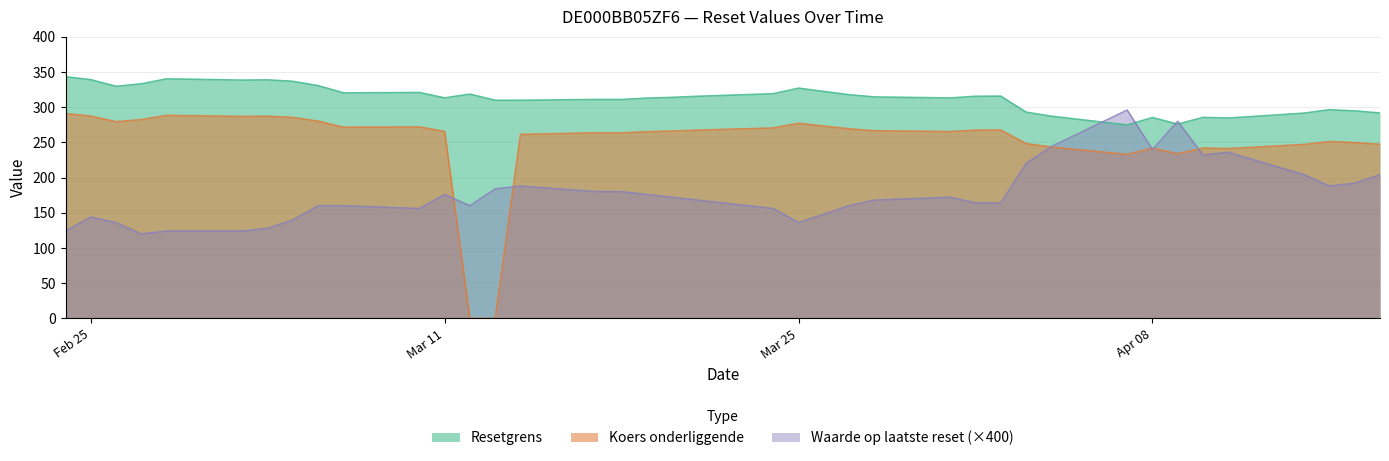

Which series has the largest total across all categories?

Resetgrens